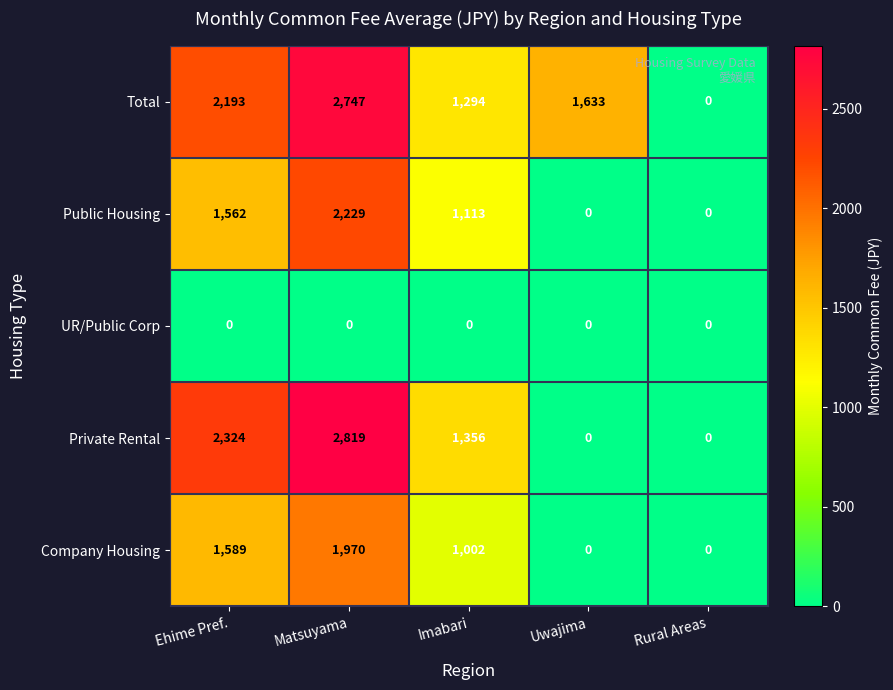

At how many categories does at least one series exceed 267?

4